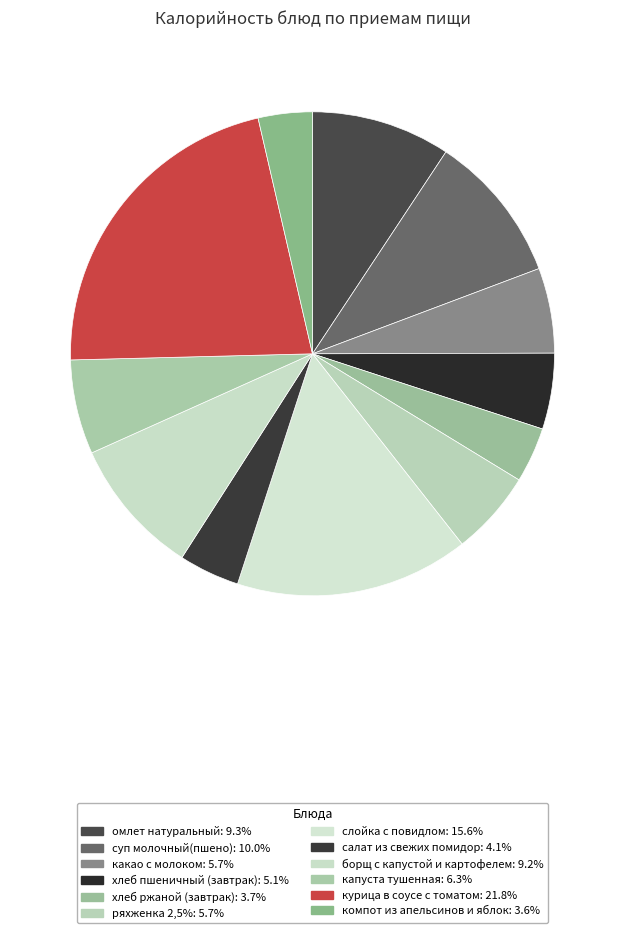

What is the ratio of the value at компот из апельсинов и яблок to the value at капуста тушенная?

0.6